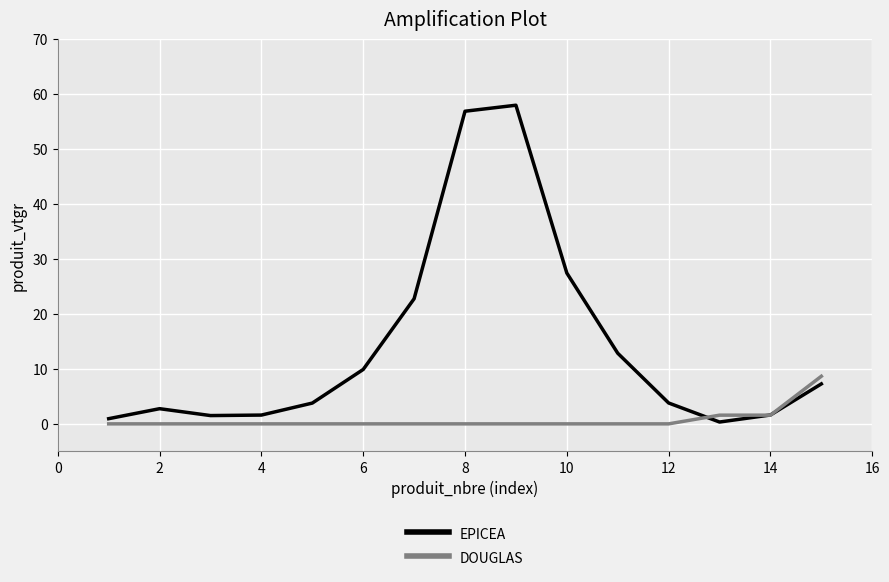

Which series has the largest range (max minus min)?

EPICEA